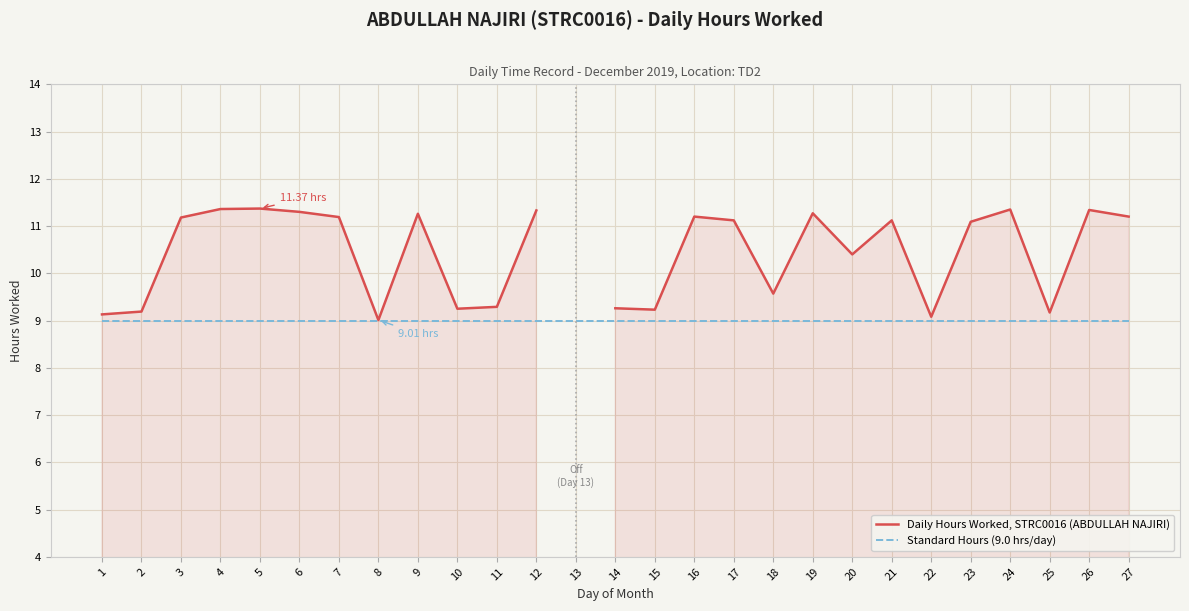

Which series changed the most between 19 and 20?

Daily Hours Worked, STRC0016 (ABDULLAH NAJIRI)